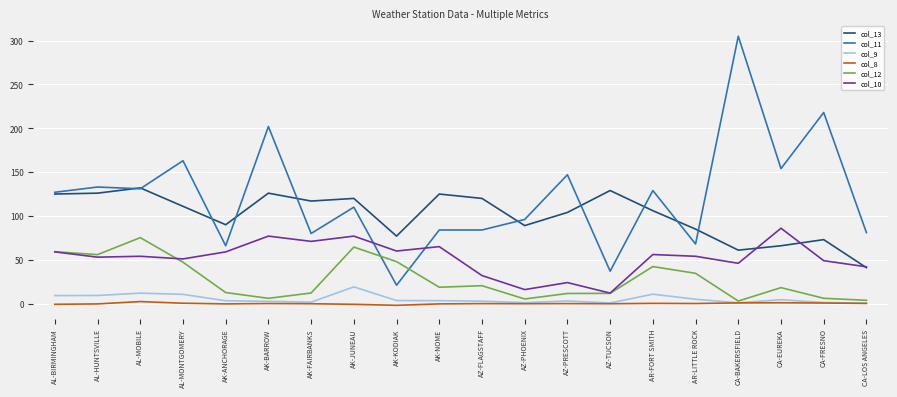

What position from the left is AR-FORT SMITH?

15